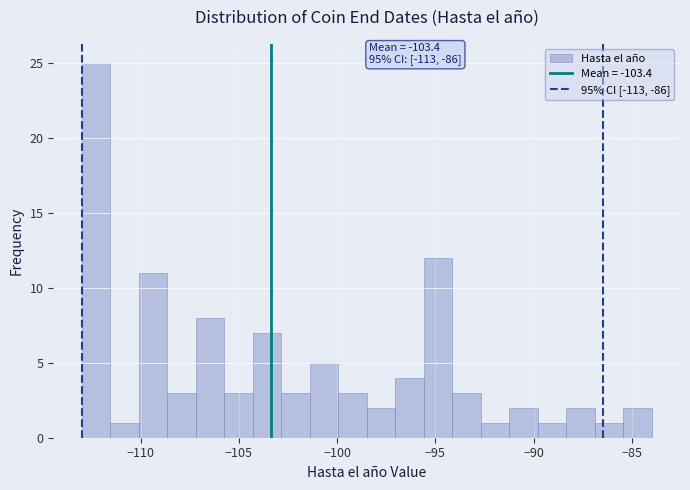

Around what value on the x-axis is the tallest bar? Give the approximate position of its centre, as read against the axis.

-112.5